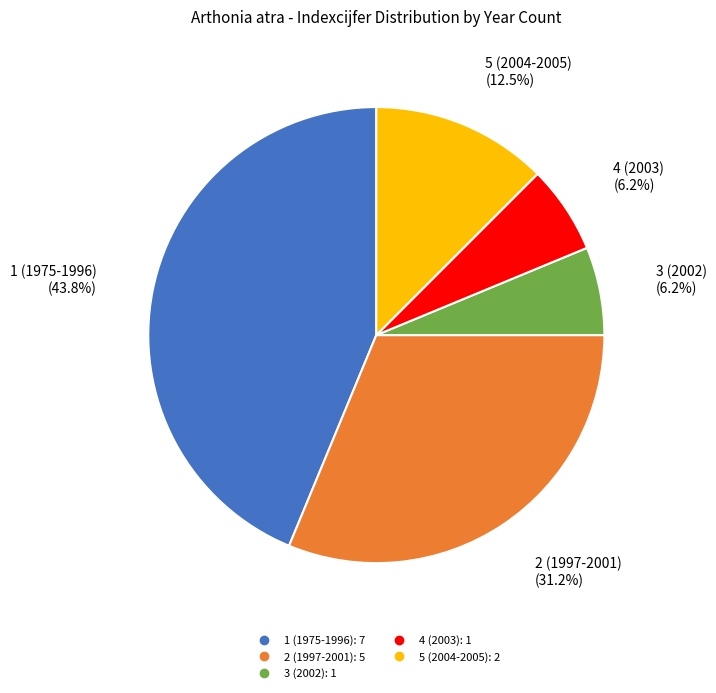

Combined, do 4 (2003) and 3 (2002) account for over 50%?

No